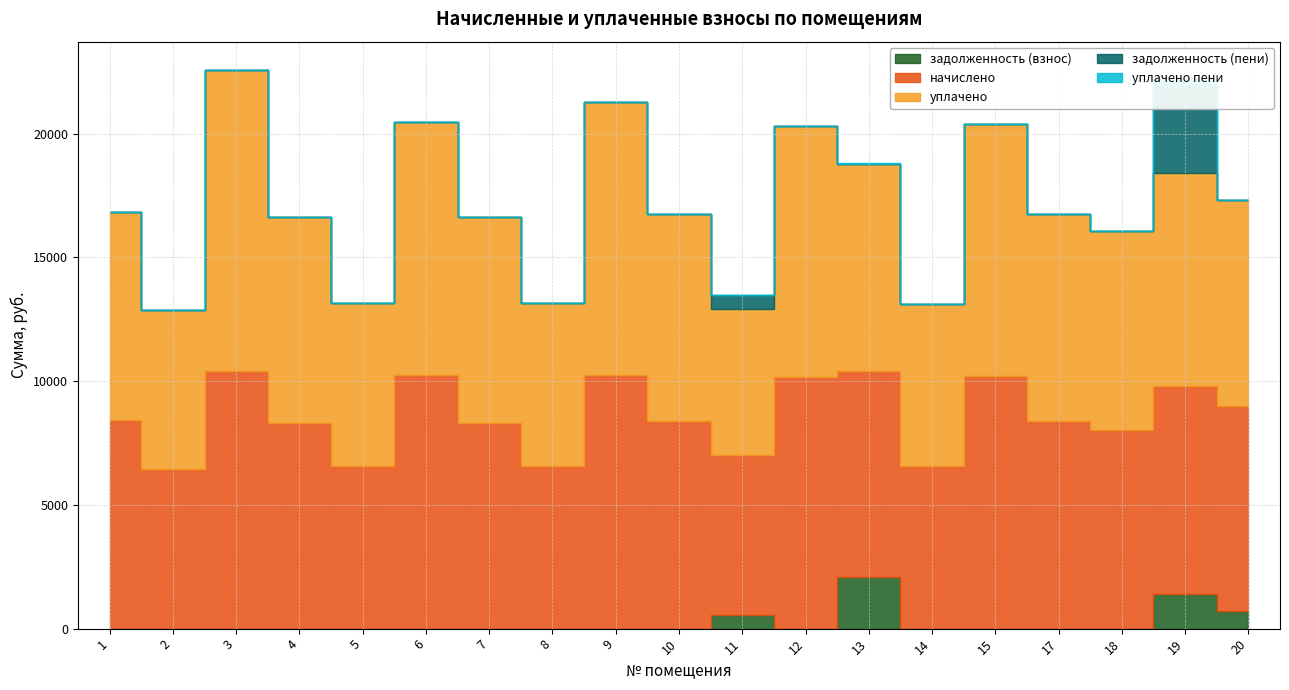

Is the value of начислено at 19 greater than the value of уплачено at 4?

Yes